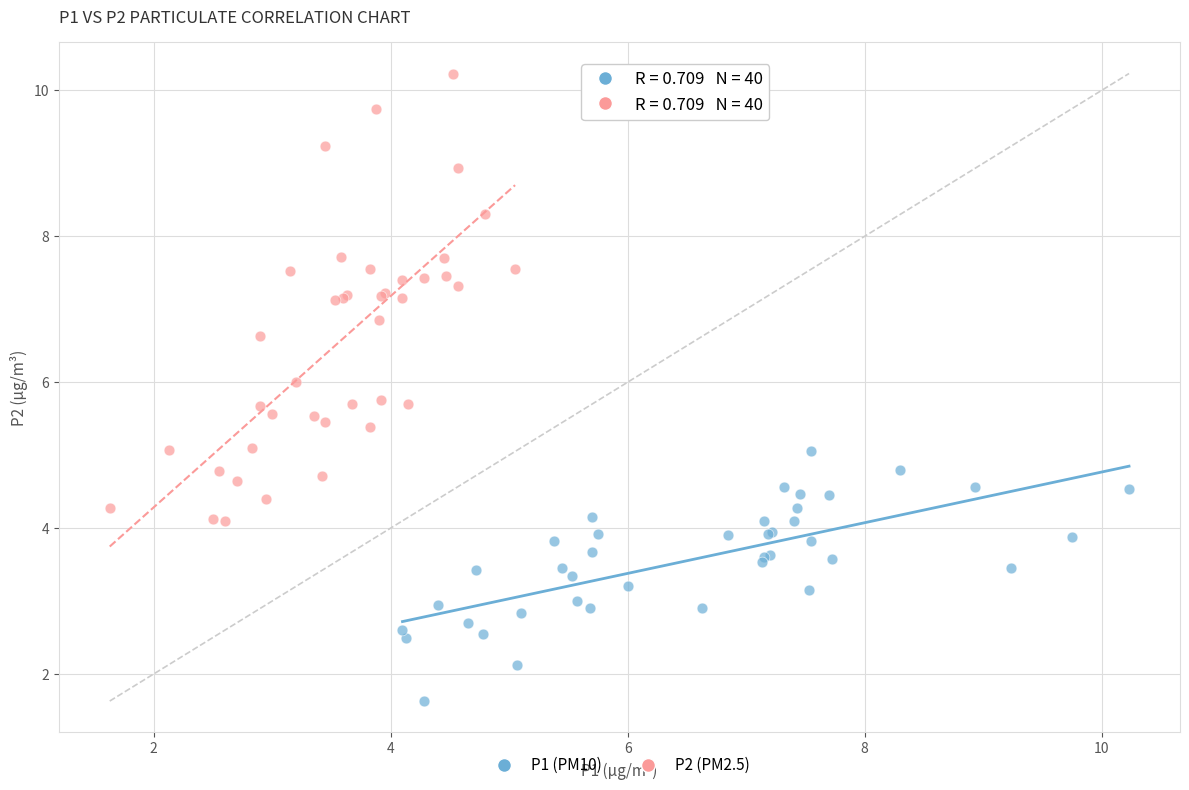

Which series contains the lowest Y value?

P1 (PM10)